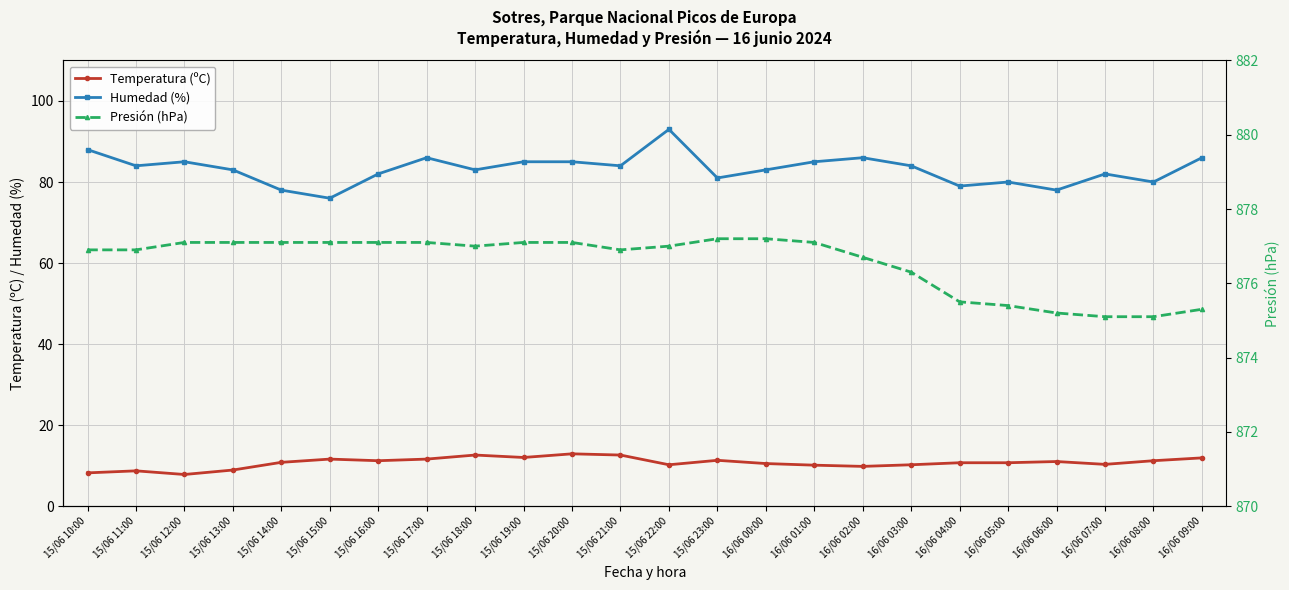

What is the value of the Humedad (%) point at the 17th from the left?

86.0